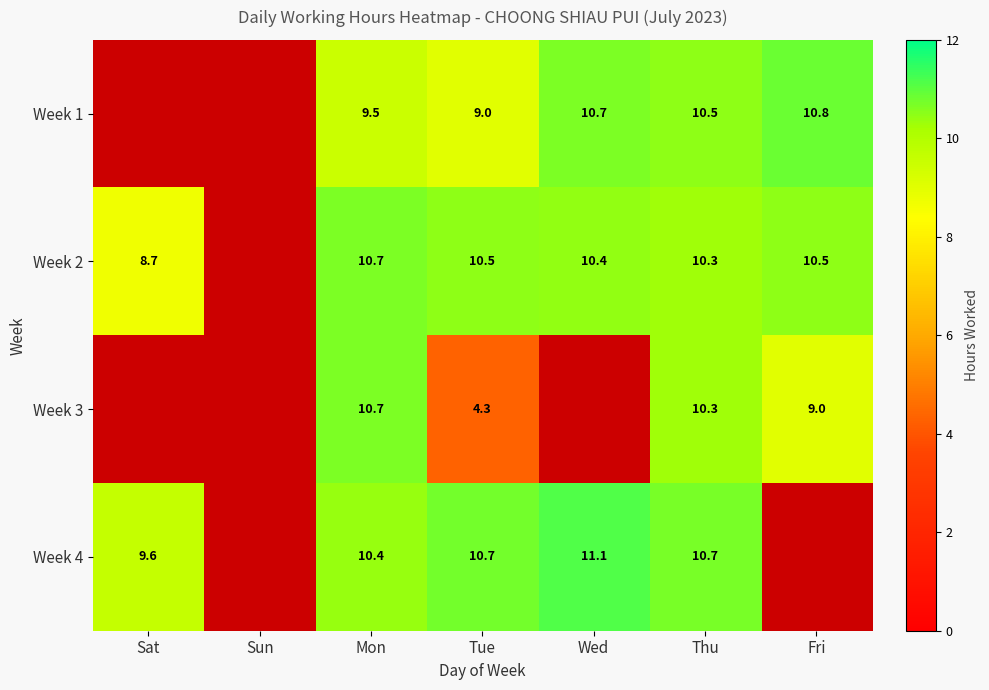

How many values in Week 4 are above zero?

5